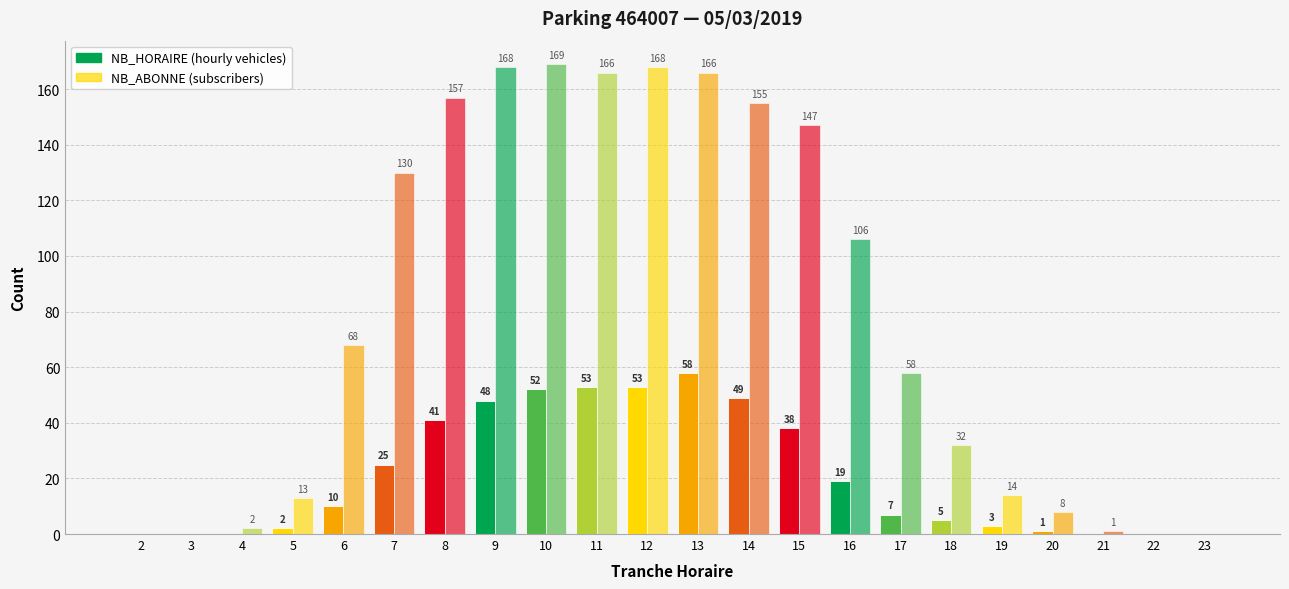

Reading left to right, transcribe all the data shown in this chart.

NB_HORAIRE: 2=0	3=0	4=0	5=2	6=10	7=25	8=41	9=48	10=52	11=53	12=53	13=58	14=49	15=38	16=19	17=7	18=5	19=3	20=1	21=0	22=0	23=0
NB_ABONNE: 2=0	3=0	4=2	5=13	6=68	7=130	8=157	9=168	10=169	11=166	12=168	13=166	14=155	15=147	16=106	17=58	18=32	19=14	20=8	21=1	22=0	23=0